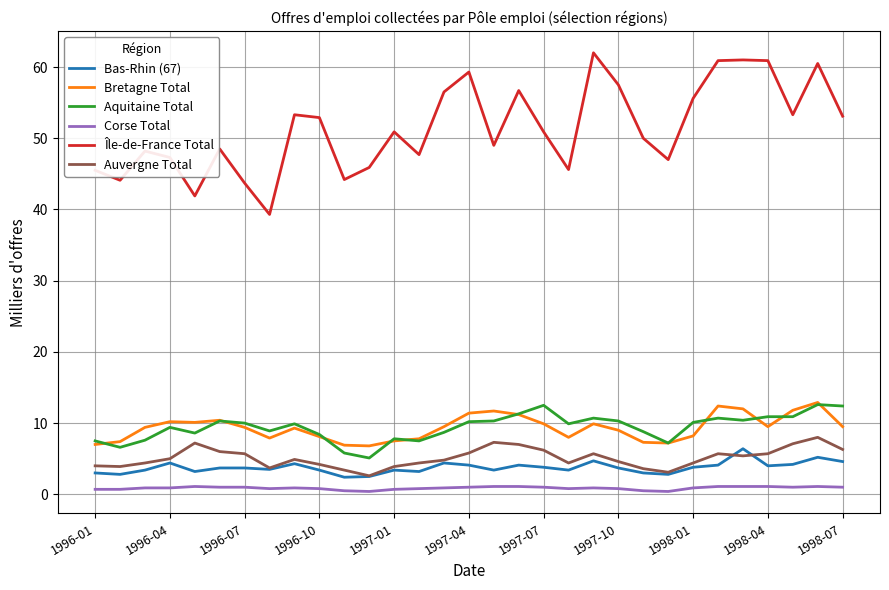

Which series has the widest spread of values?

Île-de-France Total